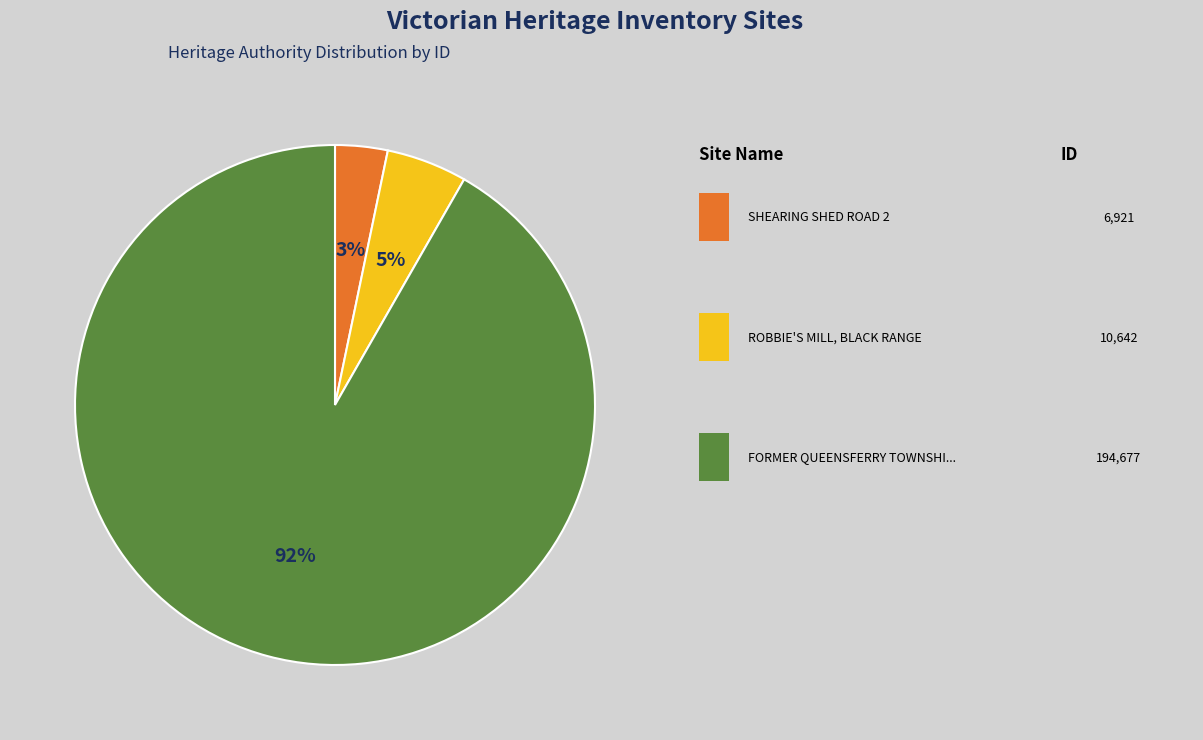

Does any single category account for the majority?

Yes